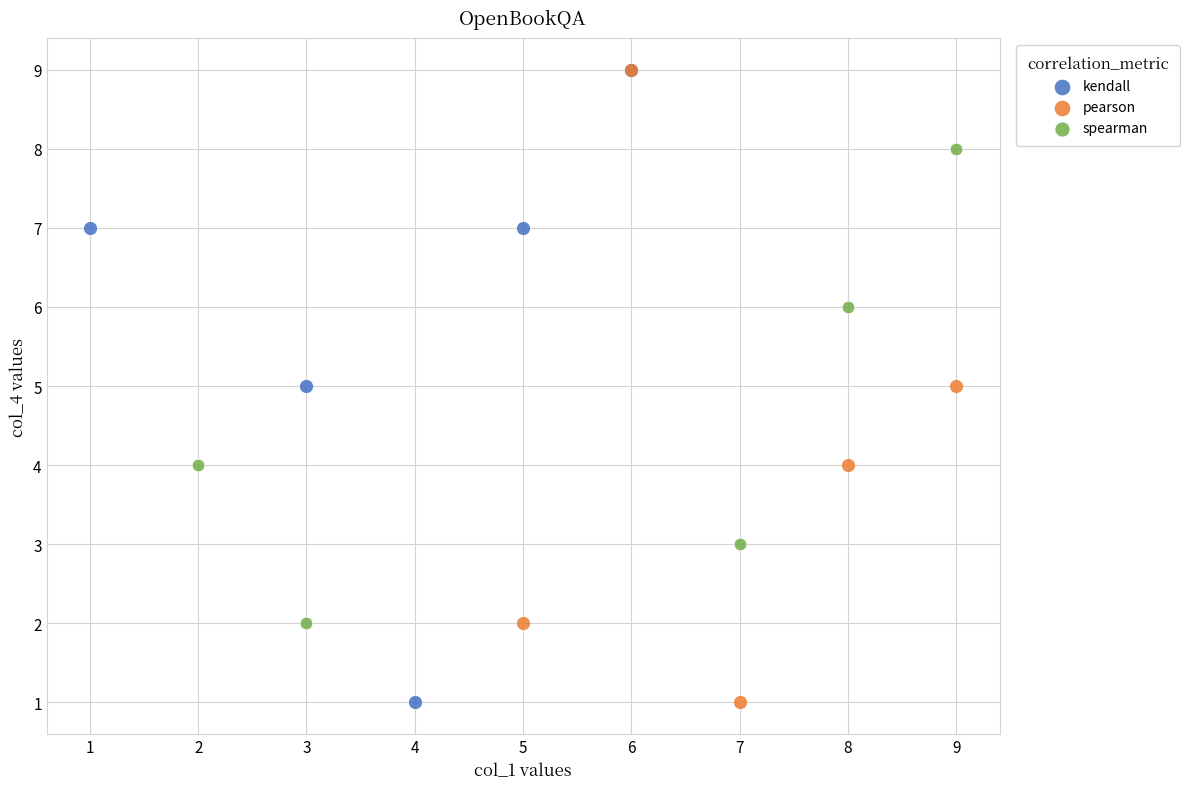

What are all the series names shown in the legend?

kendall, pearson, spearman